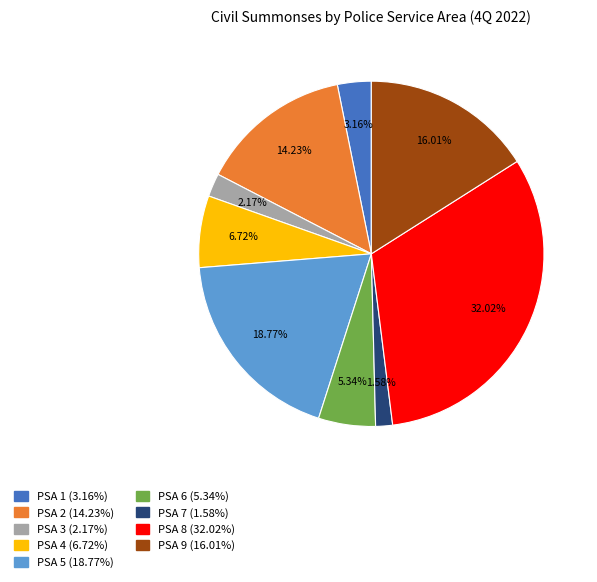

Which has a higher value, PSA 5 or PSA 4?

PSA 5